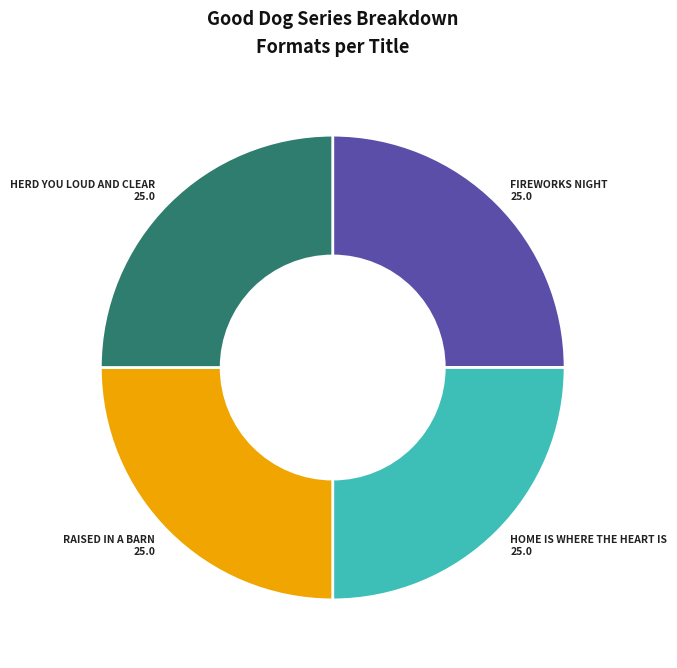

Is there any slice that represents more than half of the pie?

No